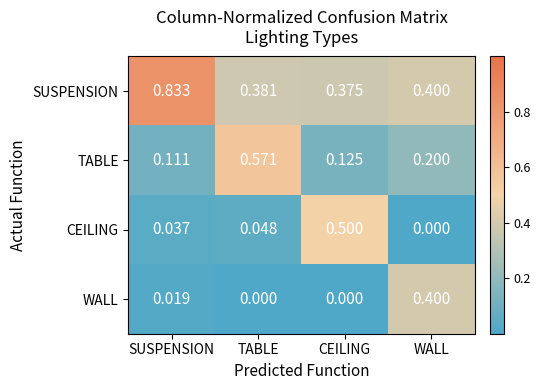

Between CEILING and WALL, which series saw the biggest shift?

CEILING